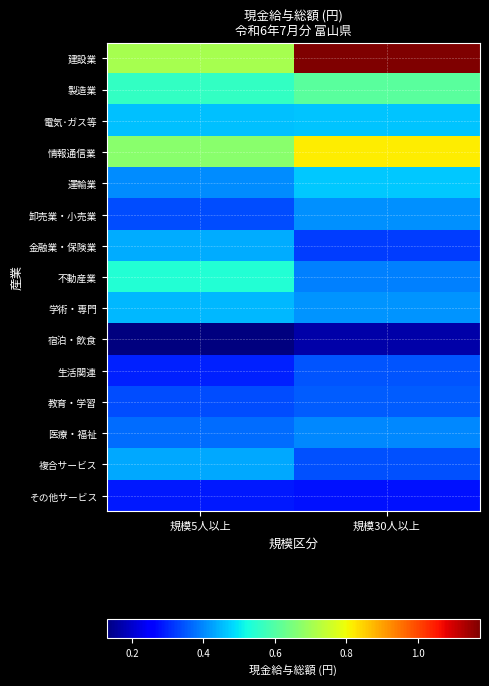

What is the minimum value shown in the chart?

129102